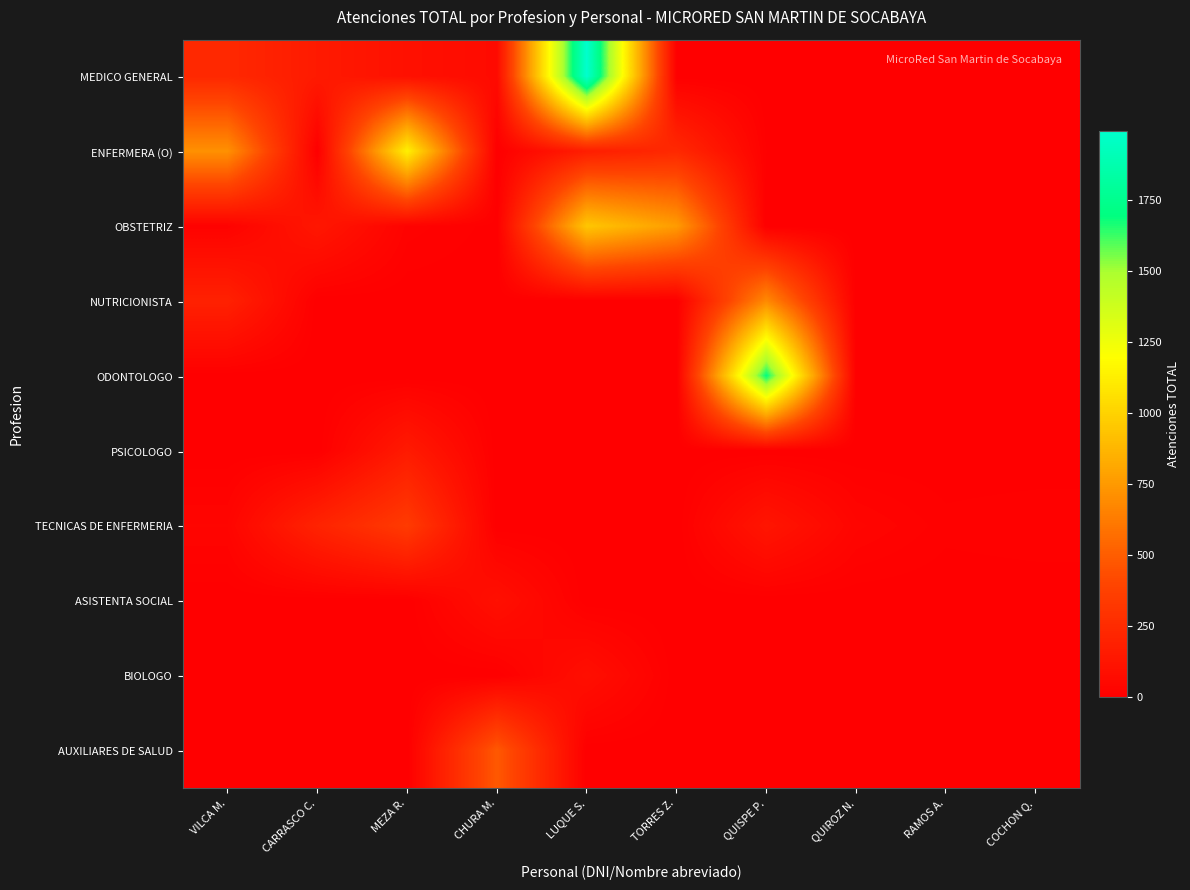

Reading right to left, what are all the values shown in this chart?

MEDICO GENERAL: COCHON Q.=0	RAMOS A.=0	QUIROZ N.=0	QUISPE P.=0	TORRES Z.=0	LUQUE S.=1994	CHURA M.=66	MEZA R.=99	CARRASCO C.=155	VILCA M.=236
ENFERMERA (O): COCHON Q.=0	RAMOS A.=0	QUIROZ N.=0	QUISPE P.=7	TORRES Z.=238	LUQUE S.=175	CHURA M.=0	MEZA R.=1133	CARRASCO C.=0	VILCA M.=715
OBSTETRIZ: COCHON Q.=0	RAMOS A.=0	QUIROZ N.=0	QUISPE P.=0	TORRES Z.=762	LUQUE S.=947	CHURA M.=4	MEZA R.=20	CARRASCO C.=137	VILCA M.=17
NUTRICIONISTA: COCHON Q.=0	RAMOS A.=0	QUIROZ N.=0	QUISPE P.=686	TORRES Z.=0	LUQUE S.=0	CHURA M.=0	MEZA R.=0	CARRASCO C.=0	VILCA M.=194
ODONTOLOGO: COCHON Q.=0	RAMOS A.=0	QUIROZ N.=0	QUISPE P.=1695	TORRES Z.=0	LUQUE S.=0	CHURA M.=0	MEZA R.=0	CARRASCO C.=0	VILCA M.=0
PSICOLOGO: COCHON Q.=0	RAMOS A.=0	QUIROZ N.=0	QUISPE P.=0	TORRES Z.=0	LUQUE S.=0	CHURA M.=0	MEZA R.=156	CARRASCO C.=0	VILCA M.=0
TECNICAS DE ENFERMERIA: COCHON Q.=15	RAMOS A.=11	QUIROZ N.=34	QUISPE P.=128	TORRES Z.=0	LUQUE S.=0	CHURA M.=0	MEZA R.=342	CARRASCO C.=206	VILCA M.=32
ASISTENTA SOCIAL: COCHON Q.=0	RAMOS A.=0	QUIROZ N.=0	QUISPE P.=0	TORRES Z.=0	LUQUE S.=0	CHURA M.=96	MEZA R.=0	CARRASCO C.=0	VILCA M.=0
BIOLOGO: COCHON Q.=0	RAMOS A.=0	QUIROZ N.=0	QUISPE P.=0	TORRES Z.=0	LUQUE S.=91	CHURA M.=0	MEZA R.=0	CARRASCO C.=0	VILCA M.=0
AUXILIARES DE SALUD: COCHON Q.=0	RAMOS A.=0	QUIROZ N.=0	QUISPE P.=0	TORRES Z.=0	LUQUE S.=0	CHURA M.=483	MEZA R.=0	CARRASCO C.=0	VILCA M.=0